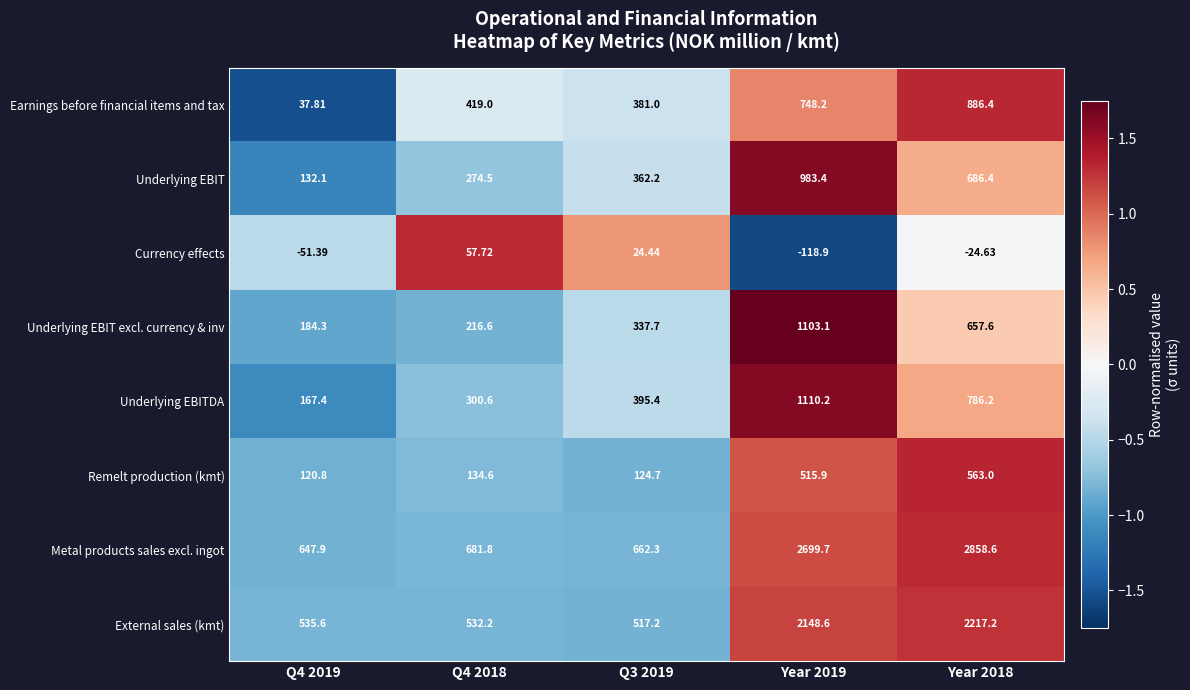

Between Year 2019 and Year 2018, which series saw the biggest shift?

Underlying EBIT excl. currency & inv